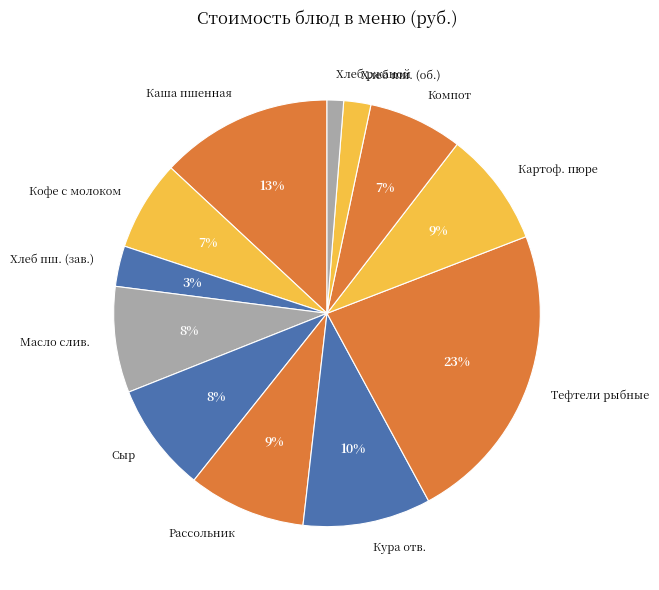

Which category has the biggest portion of the pie?

Тефтели рыбные